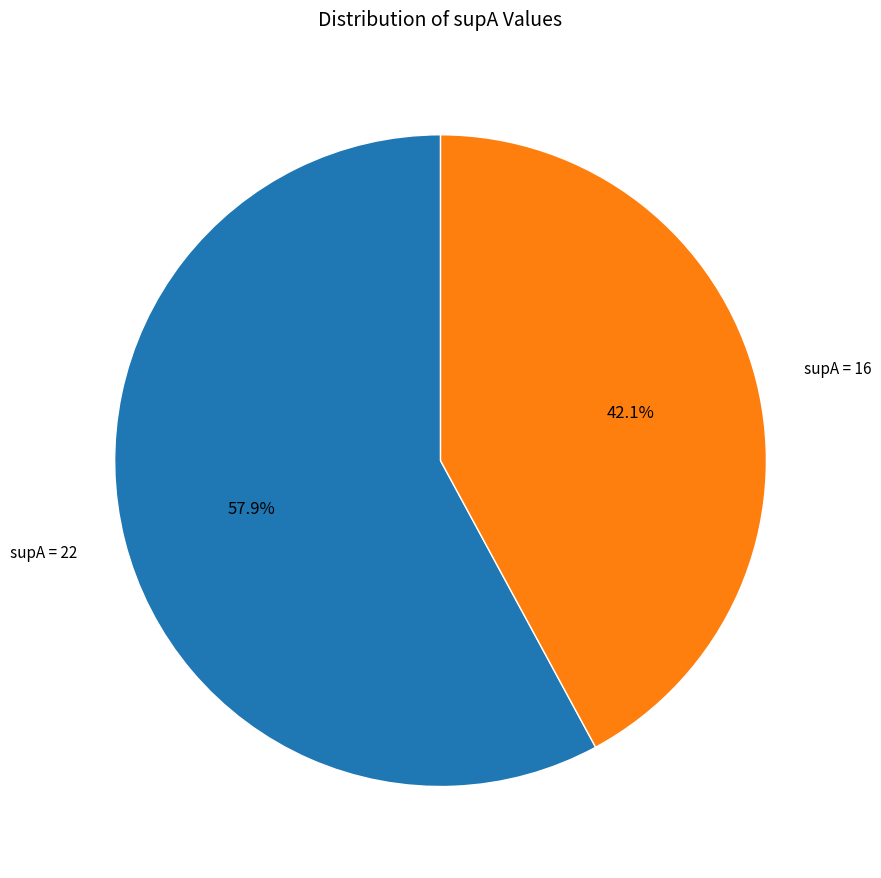

Count the number of slices in the pie.

2